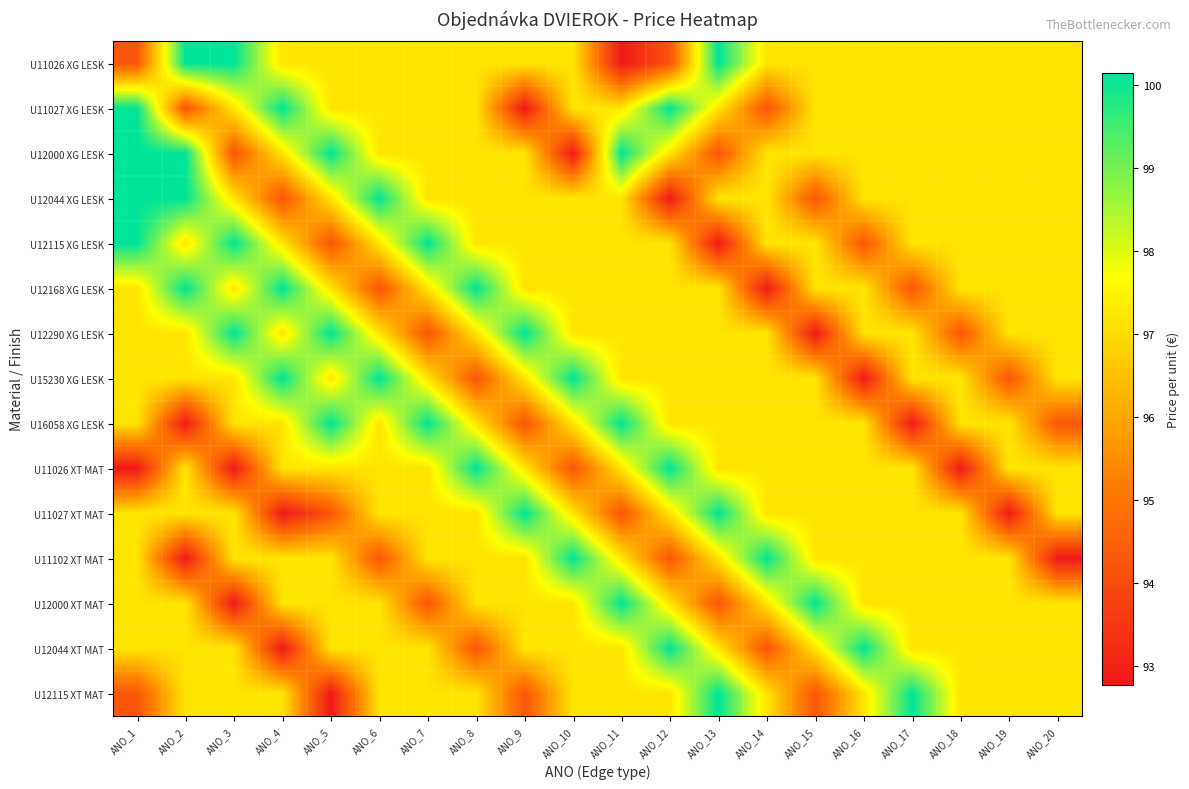

What is the total value across all series at ANO_1?

1459.5